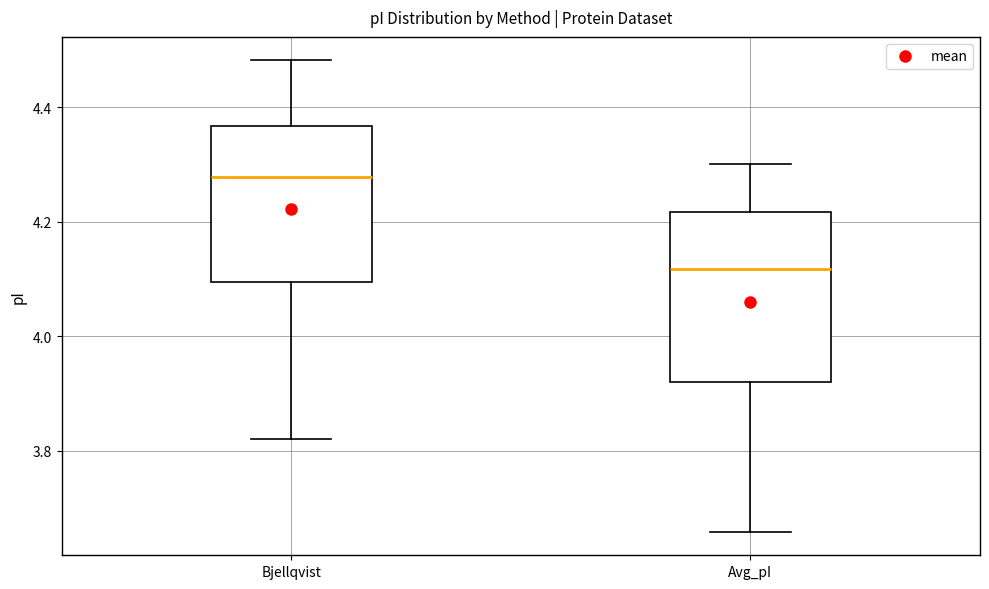

Where does the median line of the box for Bjellqvist sit on the y-axis? The values are not printed on the chart, so give them approximately, as read against the axis.

4.28